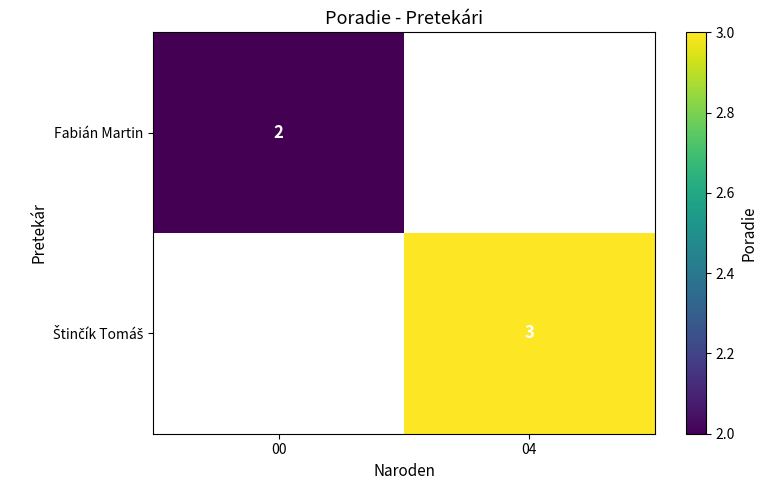

Is it true that Fabián Martin equals 2 at 00?

True